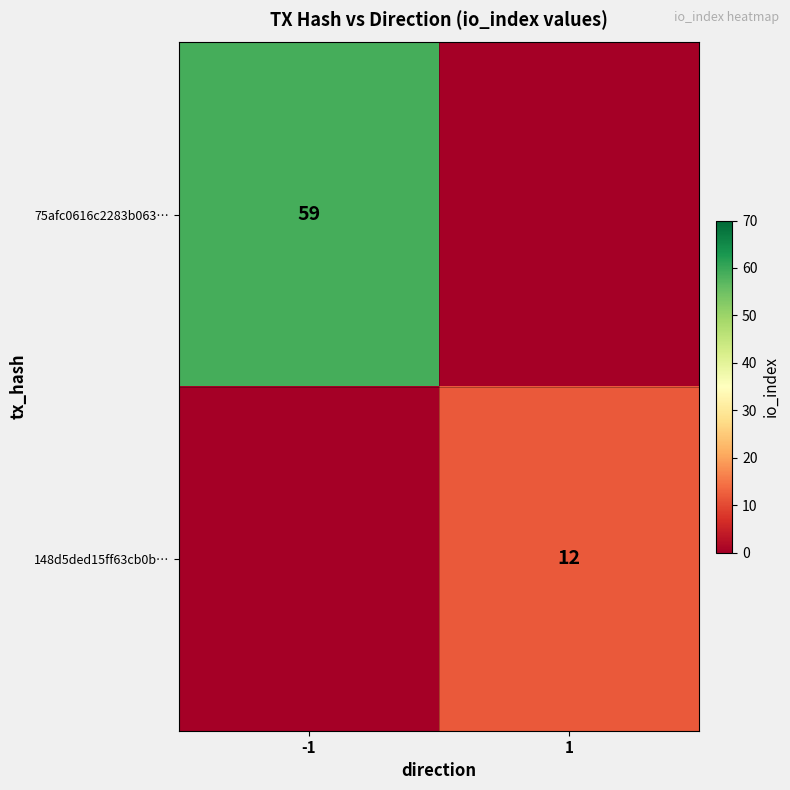

The value of 148d5ded15ff63cb0b… at 1 is 6. True or false?

False